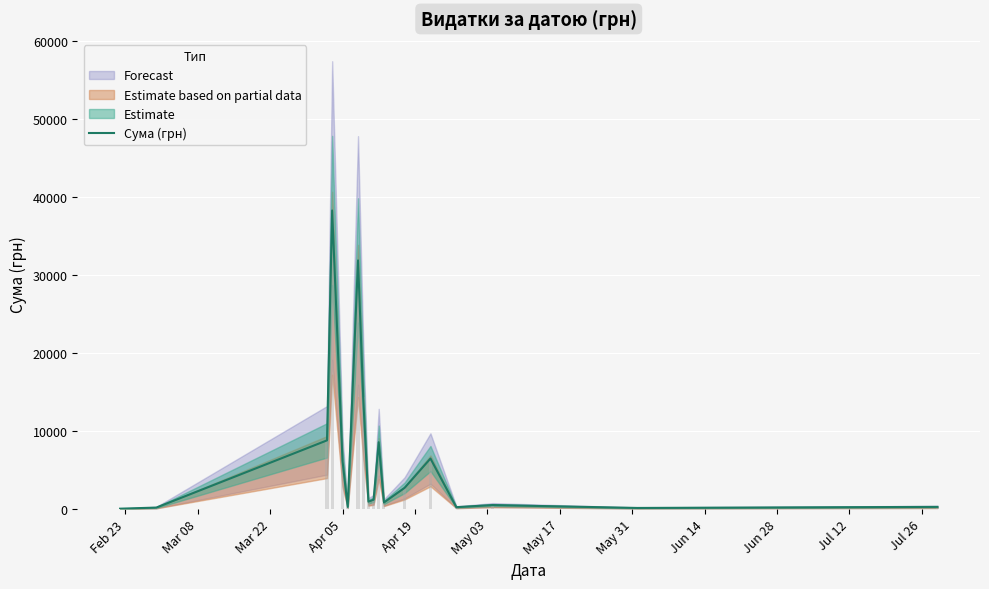

Reading left to right, what are all the values shown in this chart?

38.5	180.0	8804.0	38303.0	6174.4	270.0	31895.8	14322.1	945.9	1186.5	8566.0	831.2	2712.0	6472.4	232.0	504.0	132.0	270.0